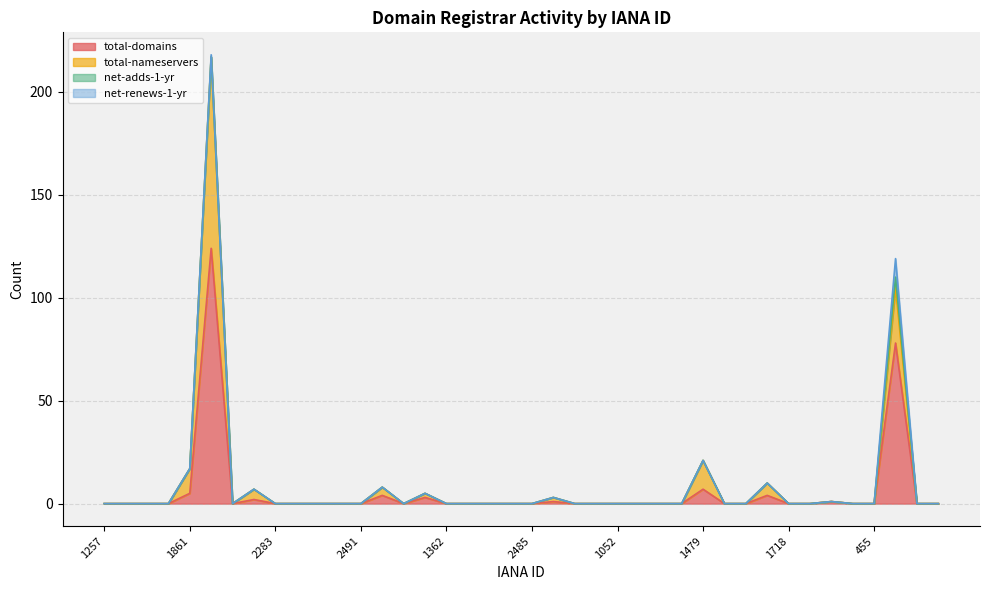

What is the sum of all total-nameservers values?

394